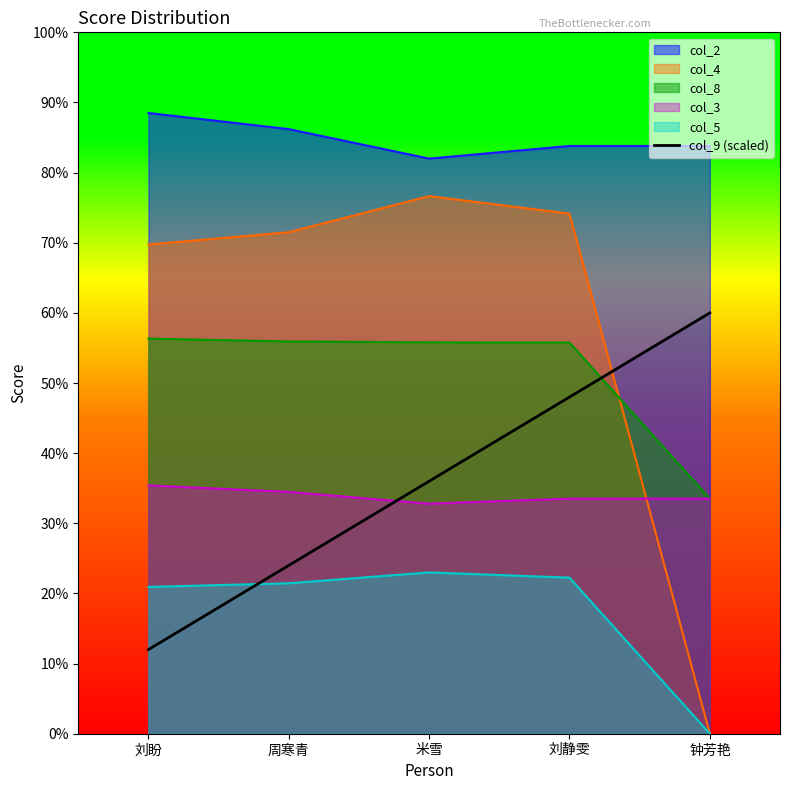

Is it true that the value at 周寒青 is 24?

True